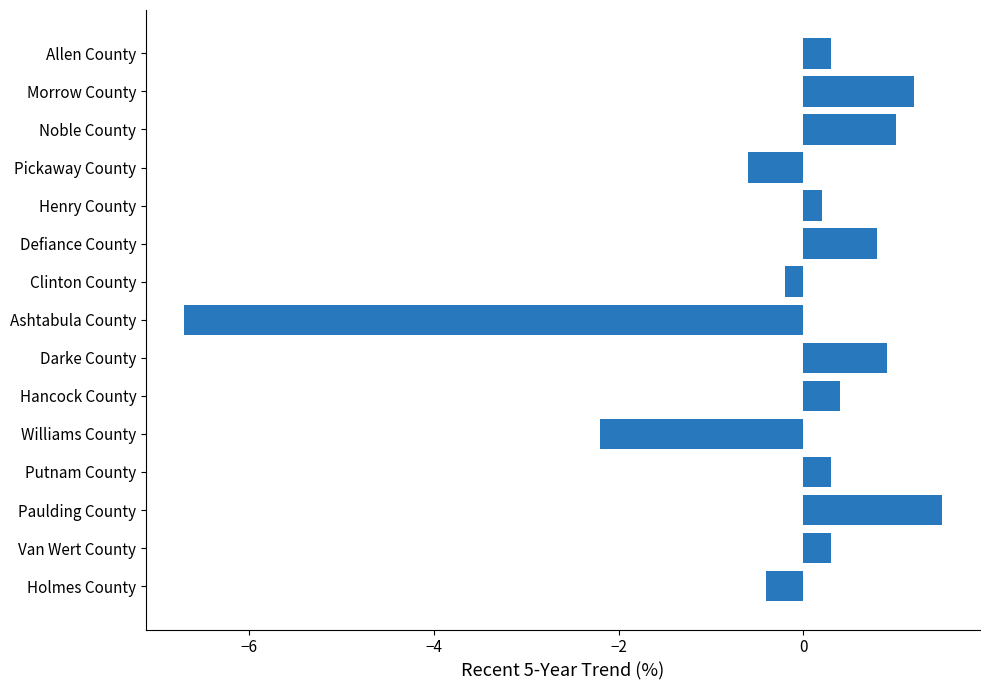

Which category has the highest value across all series?

Paulding County